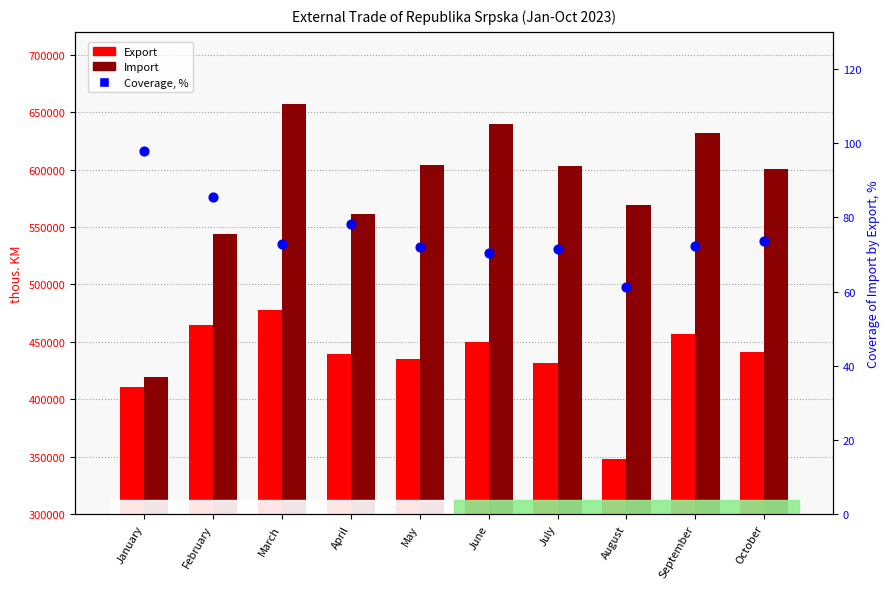

Which series has the largest total across all categories?

Import